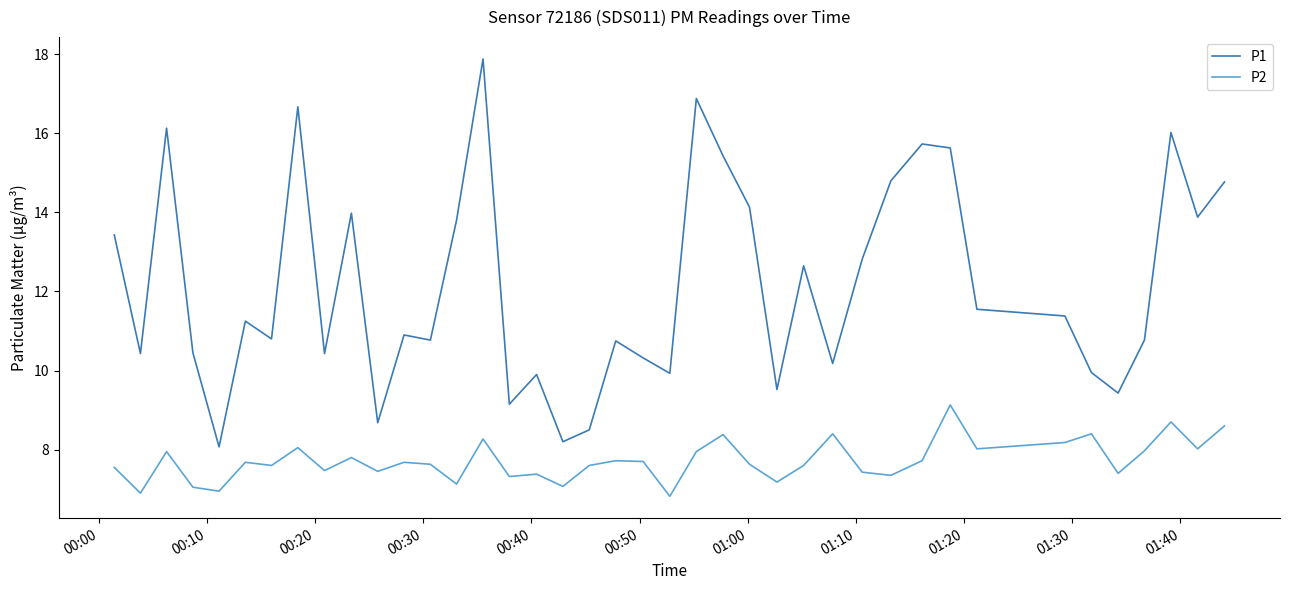

Which series has the widest spread of values?

P1